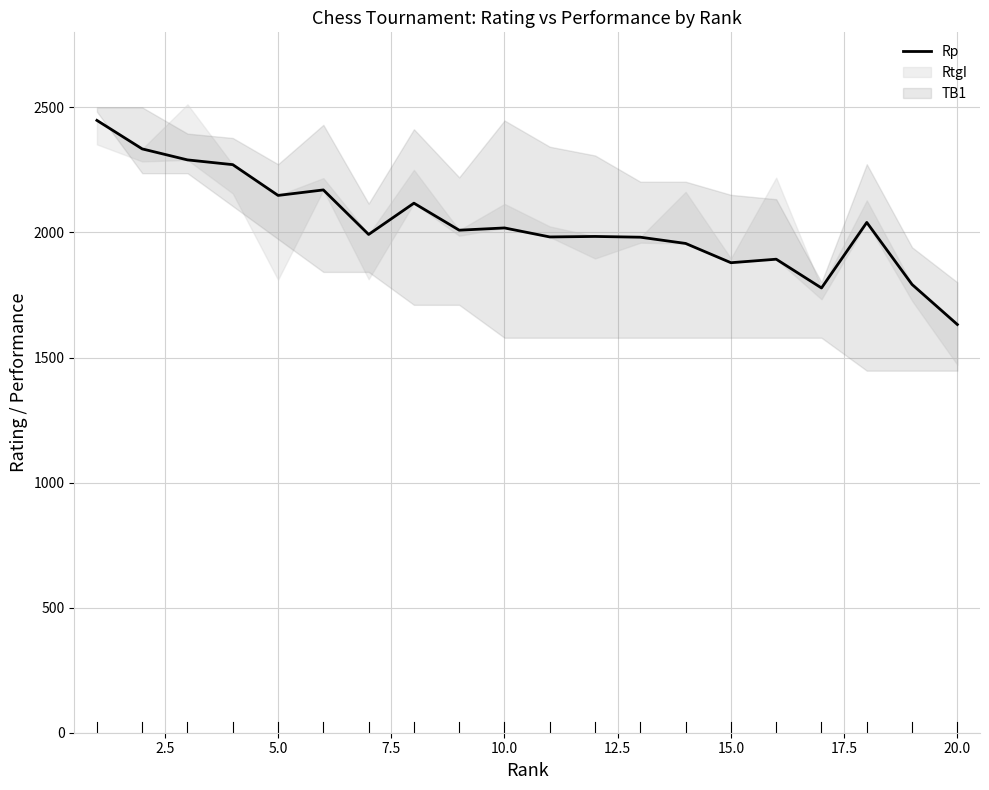

Count the number of categories in the chart.

20